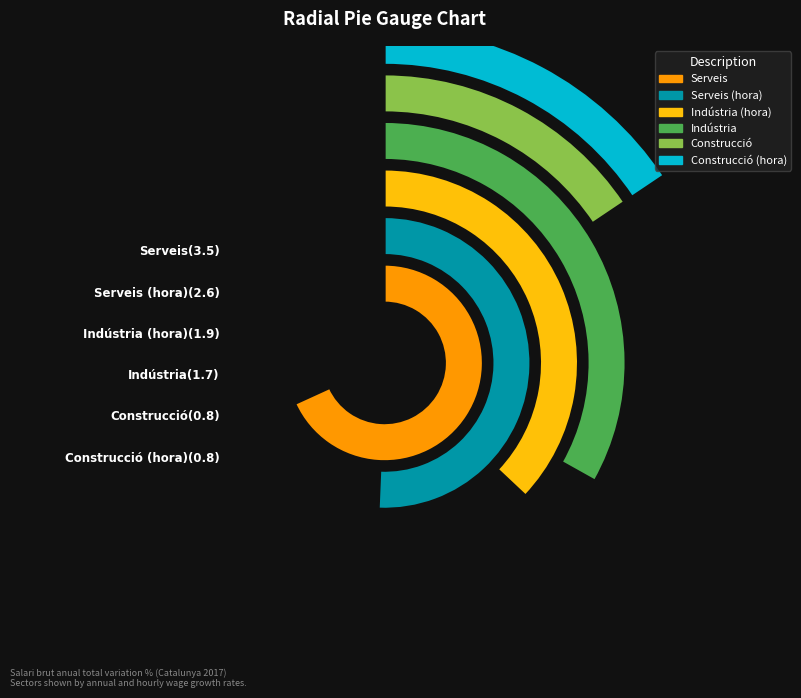

To the nearest percent, what percentage of the pie is Construcció?

7%